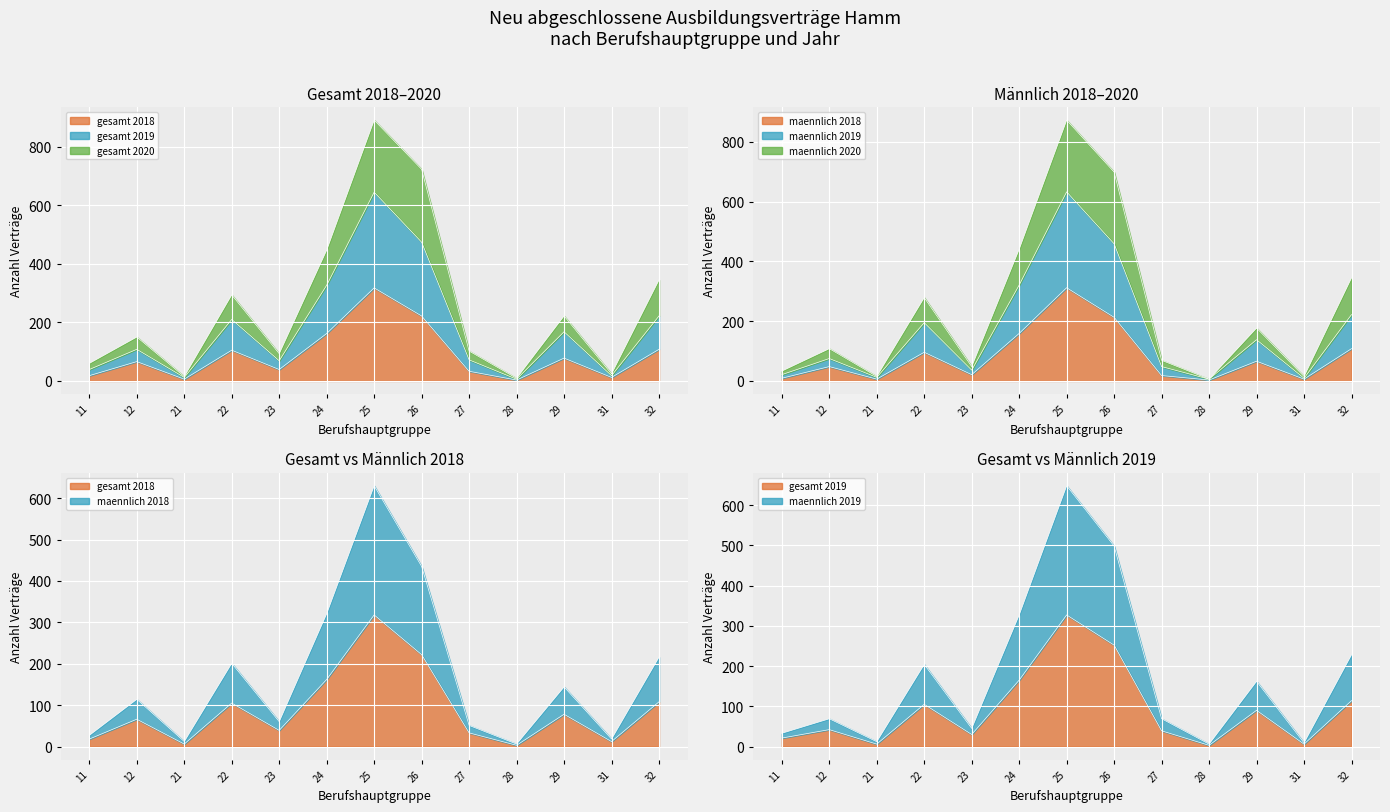

What is the sum of the gesamt_2018 values at 25 and 26?

540